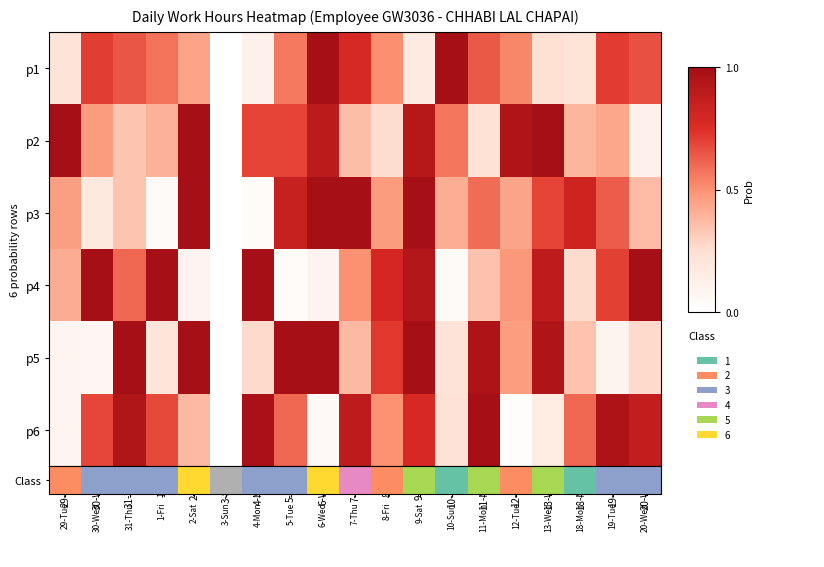

At how many categories does at least one series exceed 0?

18